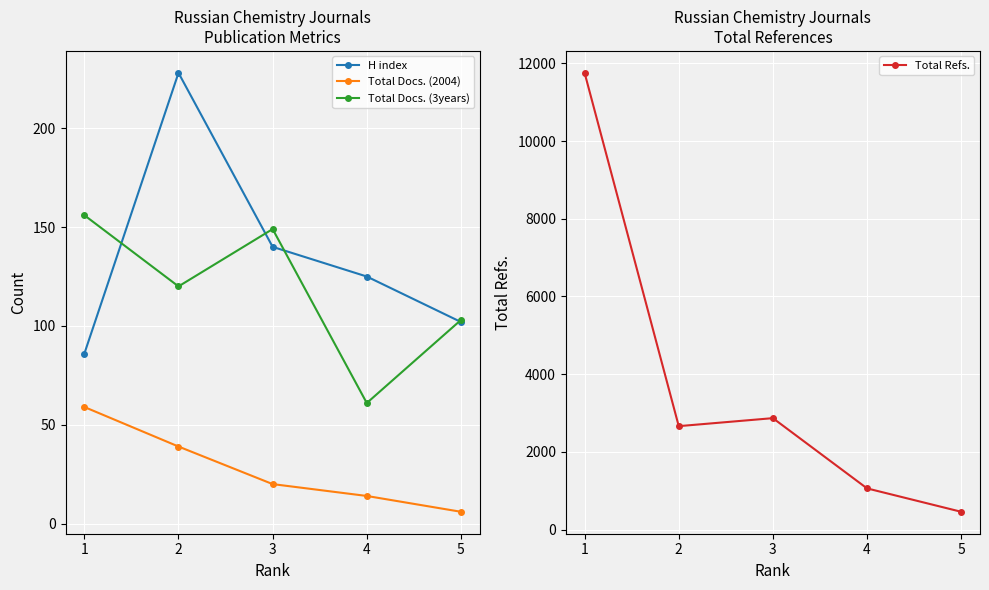

Reading left to right, transcribe all the data shown in this chart.

H index: 1=86	2=228	3=140	4=125	5=102
Total Docs. (2004): 1=59	2=39	3=20	4=14	5=6
Total Docs. (3years): 1=156	2=120	3=149	4=61	5=103
Total Refs.: 1=11755	2=2662	3=2868	4=1060	5=458